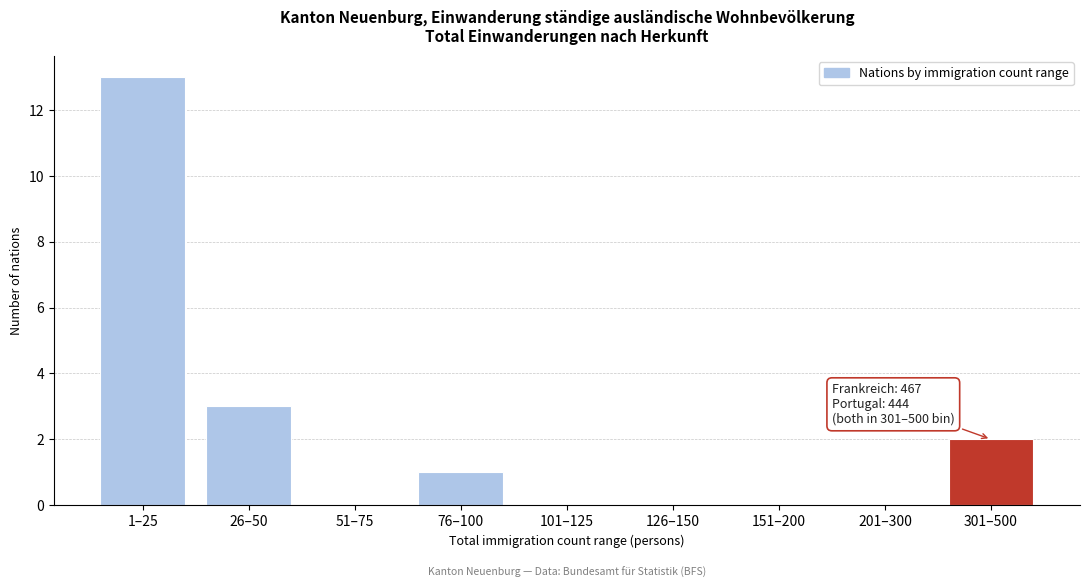

Reading right to left, transcribe all the data shown in this chart.

301–500=2	201–300=0	151–200=0	126–150=0	101–125=0	76–100=1	51–75=0	26–50=3	1–25=13